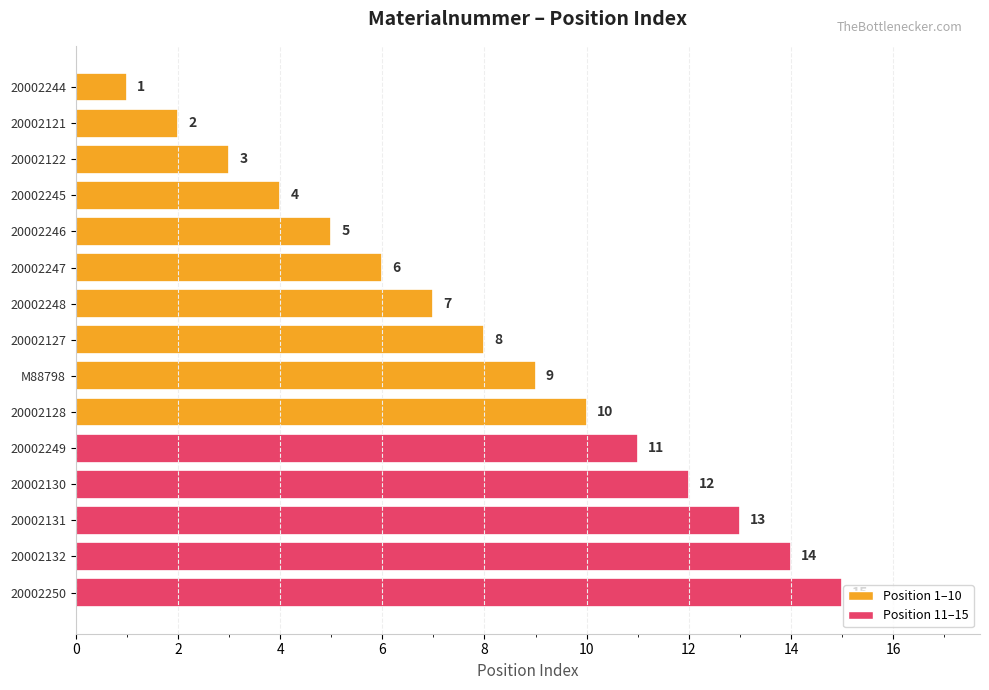

Which label corresponds to the largest value in the chart?

20002250